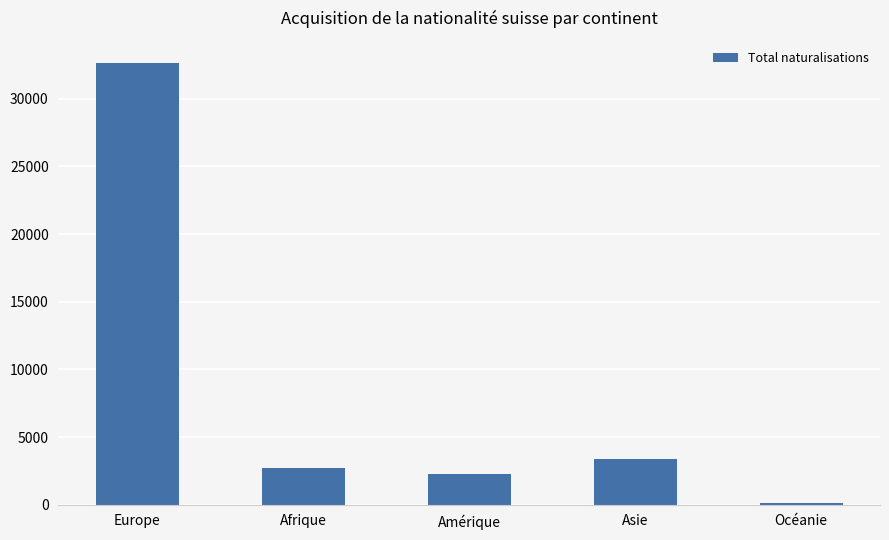

What is the change in value from Europe to Asie?

-29295